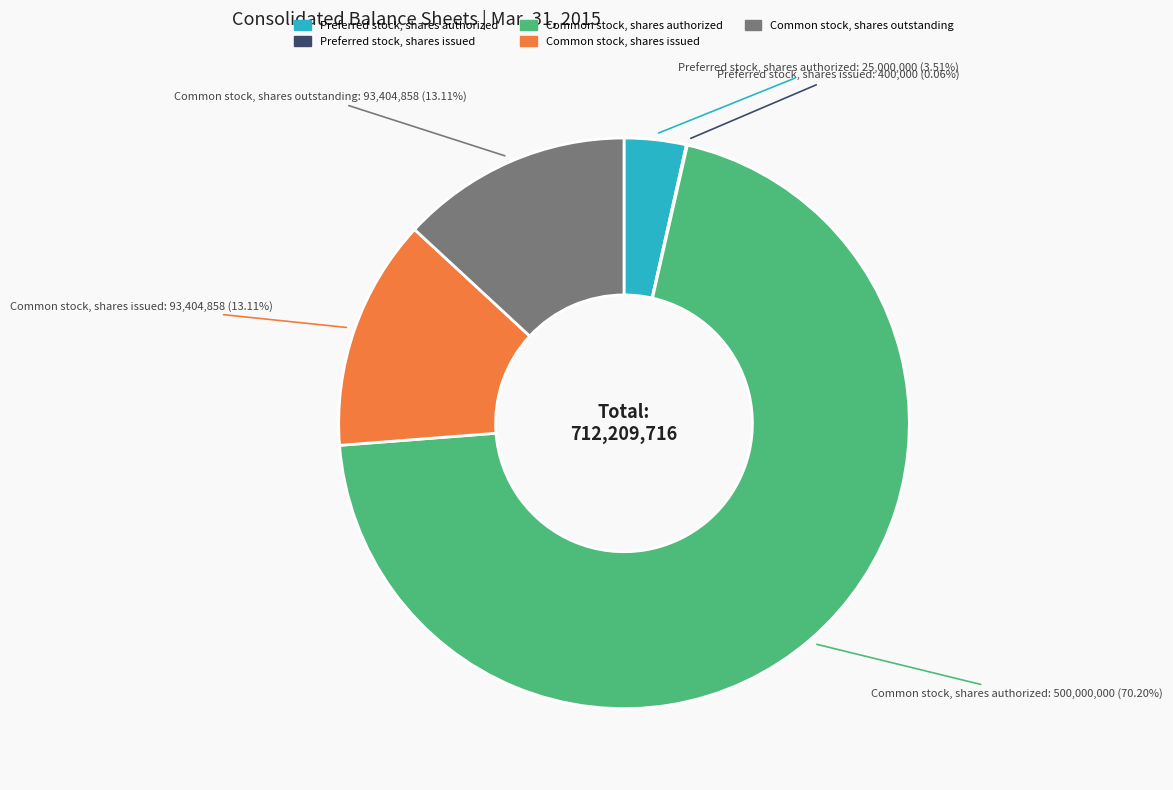

Is Common stock, shares outstanding the majority of the pie?

No